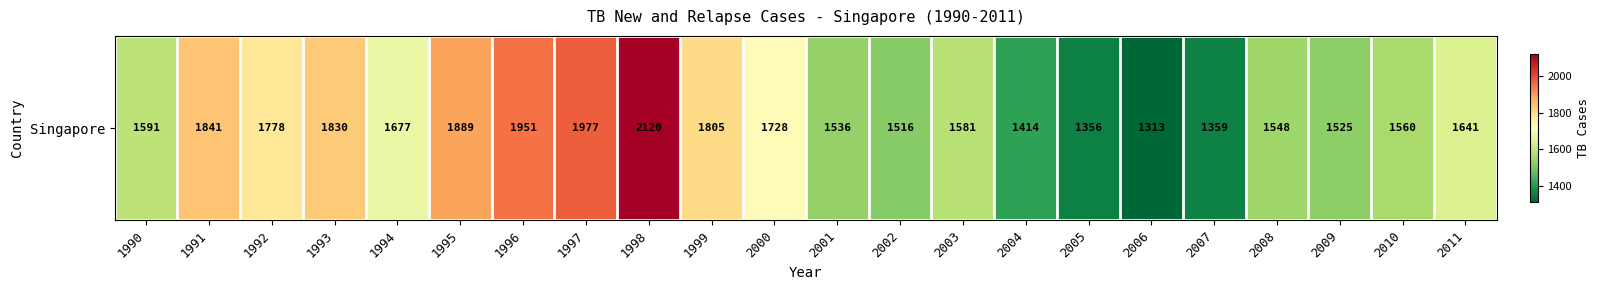

Read the value at 2003, to the nearest 100.

1600